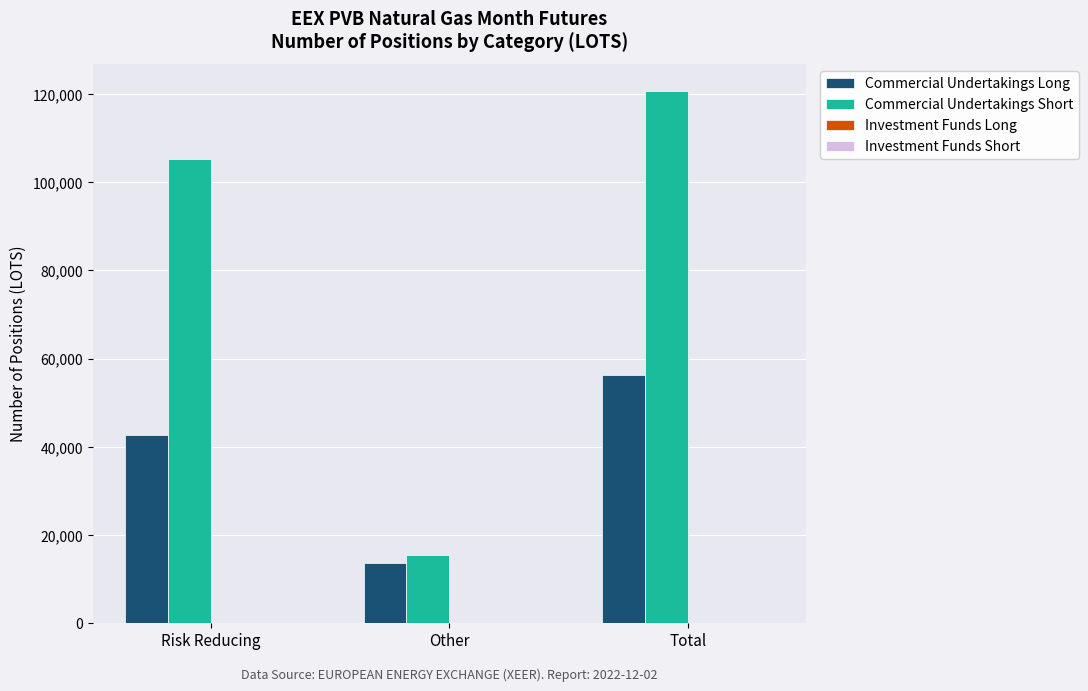

Rank the series by their maximum value, from highest to lowest.

Commercial Undertakings Short, Commercial Undertakings Long